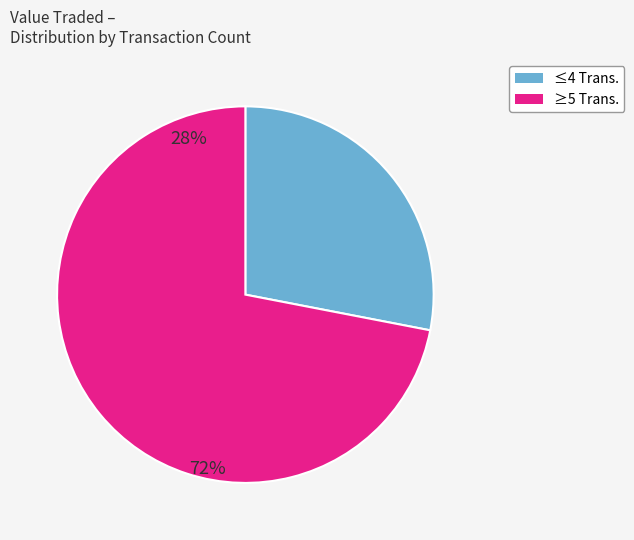

Which category accounts for the majority?

≥5 Trans.